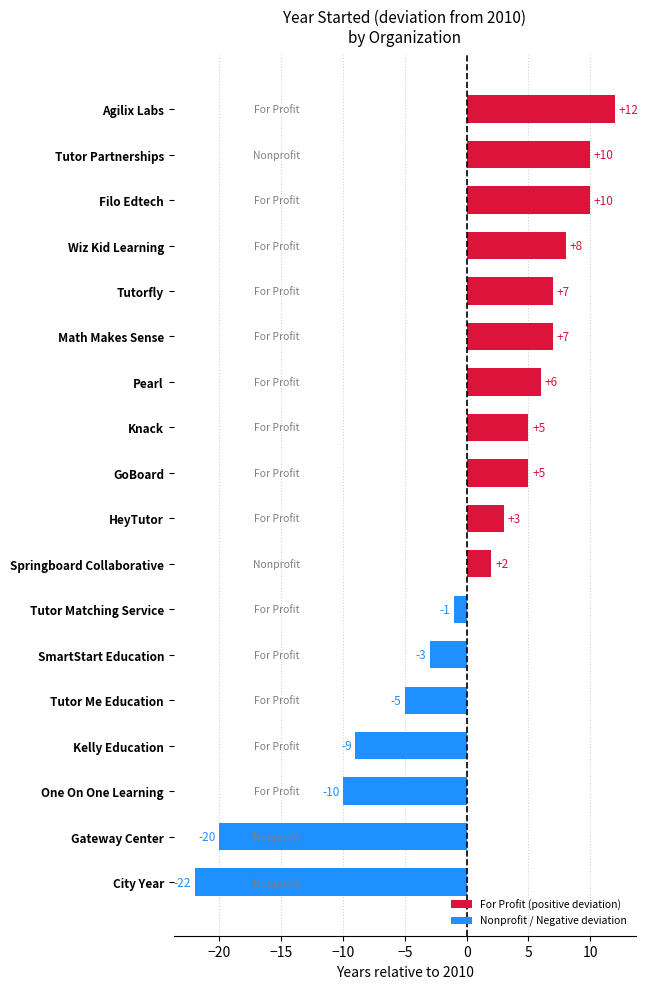

Is it true that the value at Agilix Labs is 2657?

False